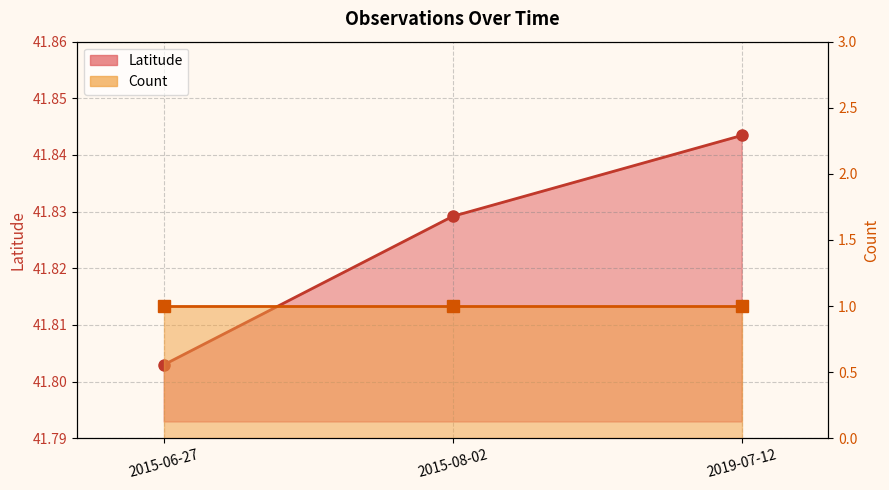

At 2015-08-02, list the series in order from smallest to largest.

Count, Latitude